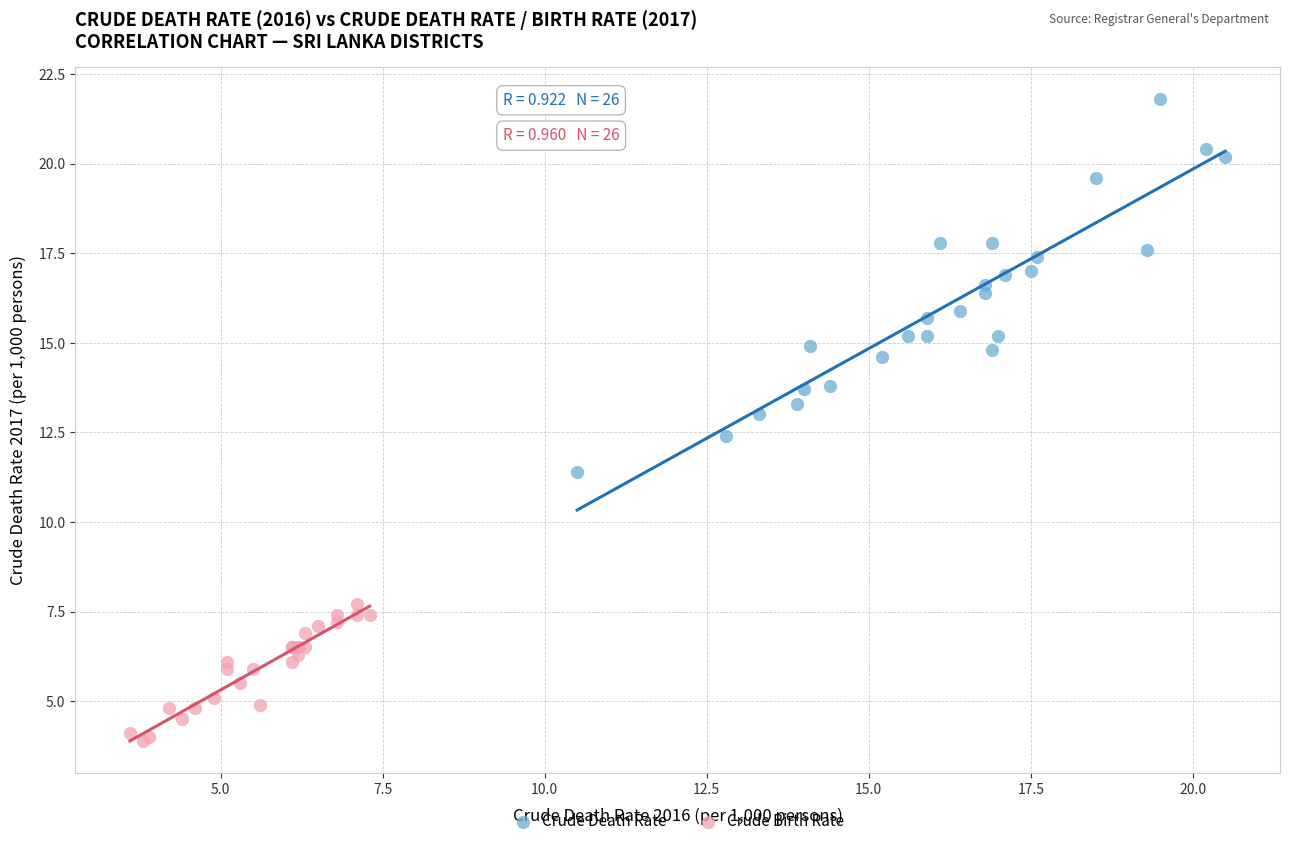

Which series reaches the minimum Y coordinate?

Crude Birth Rate